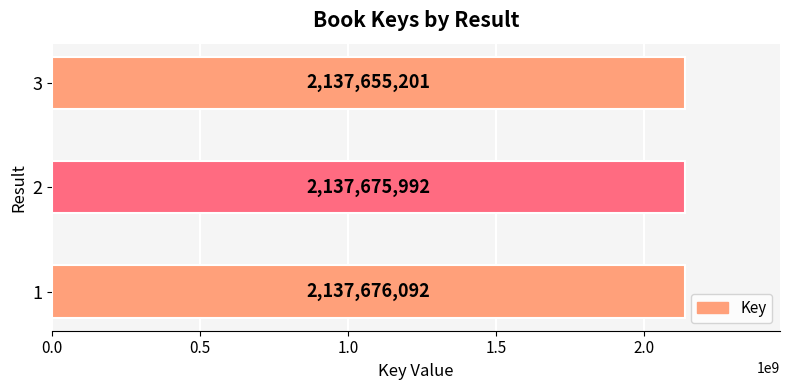

How many distinct data groups are displayed?

1